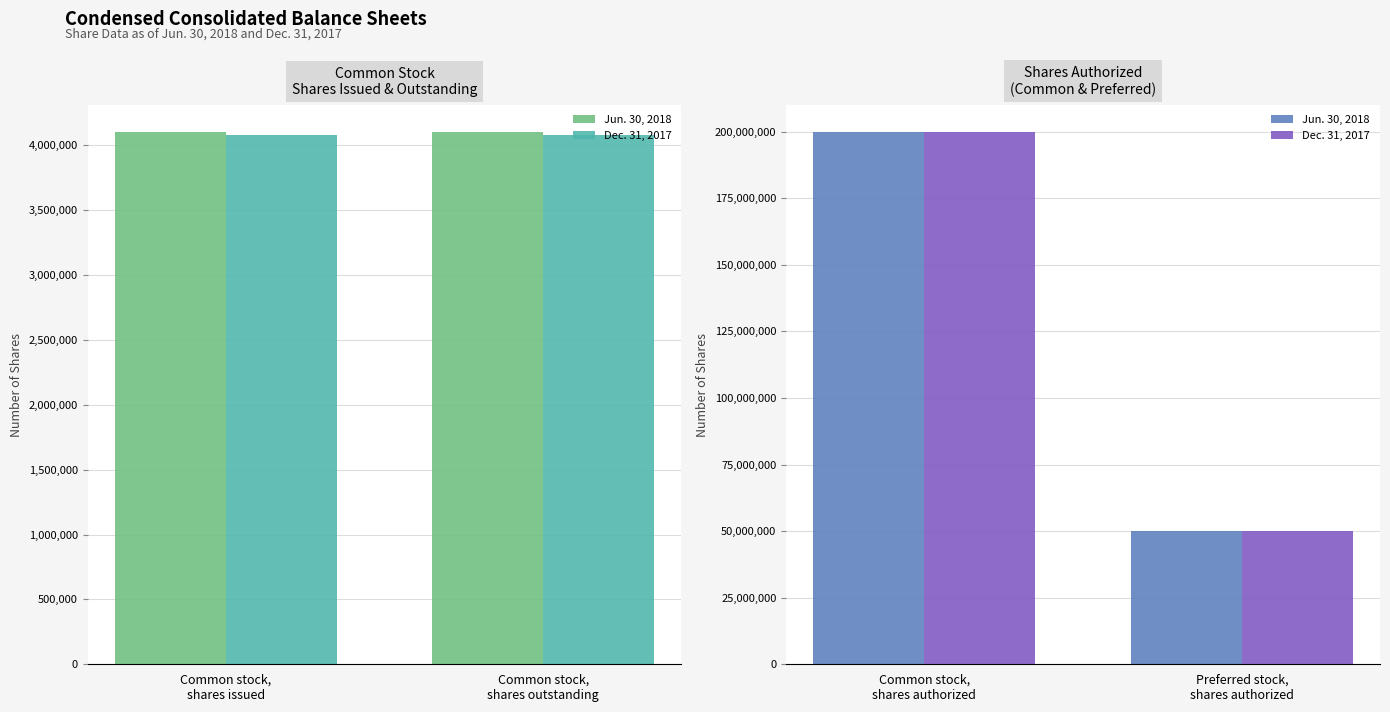

What is the average value of the Dec. 31, 2017 series?

125000000